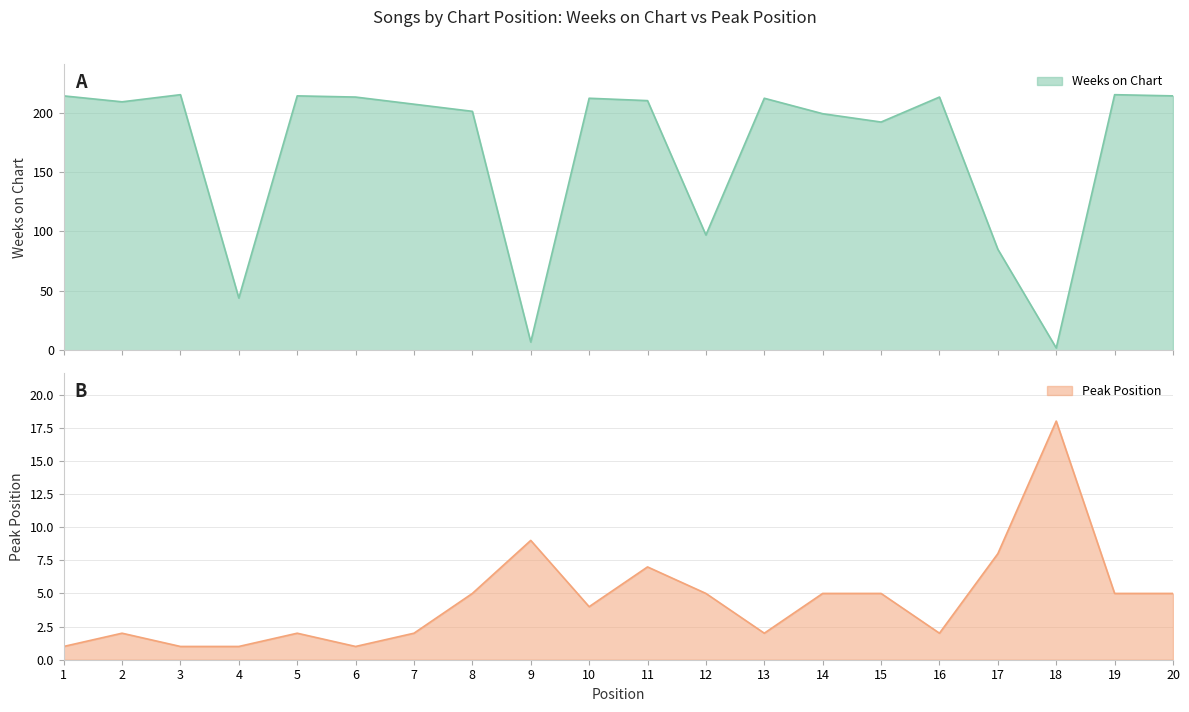

What is the value of the Weeks on Chart point at the 13th from the left?

212